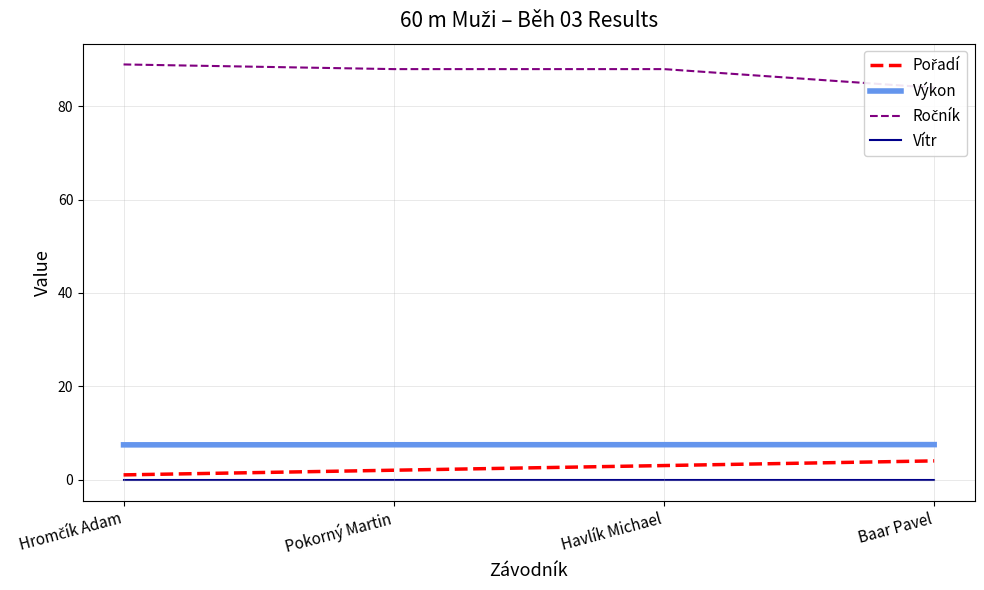

What is the greatest value displayed?

89.0